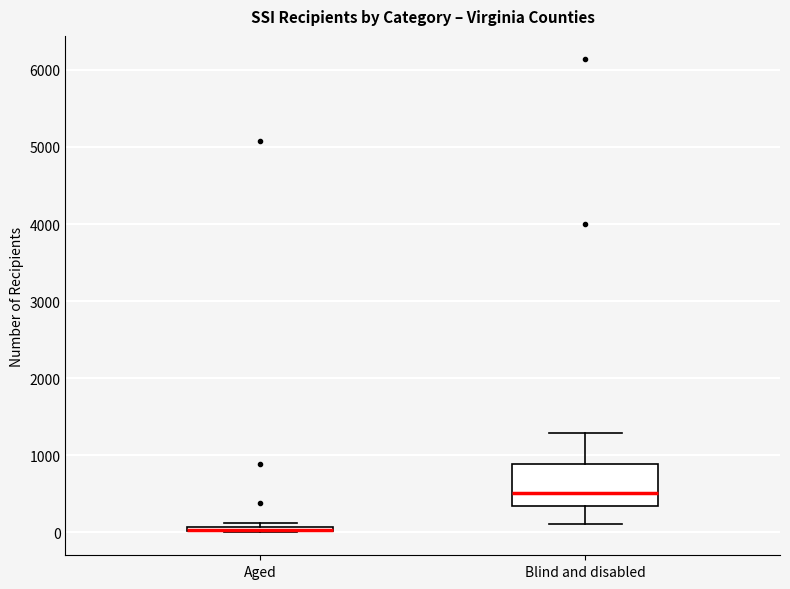

Comparing the boxes themselves (not the whiskers), which one is the tallest?

Blind and disabled